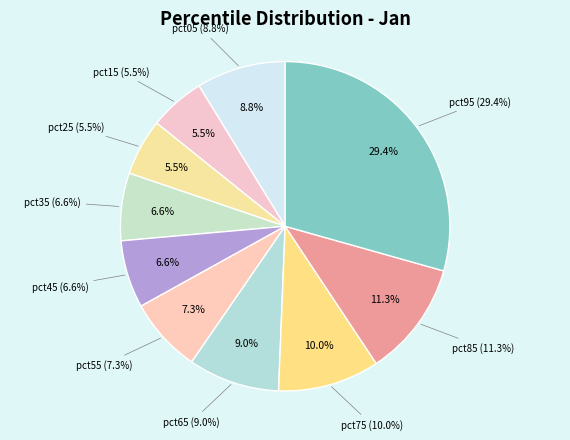

The pct05 slice represents 9% of the pie. True or false?

True